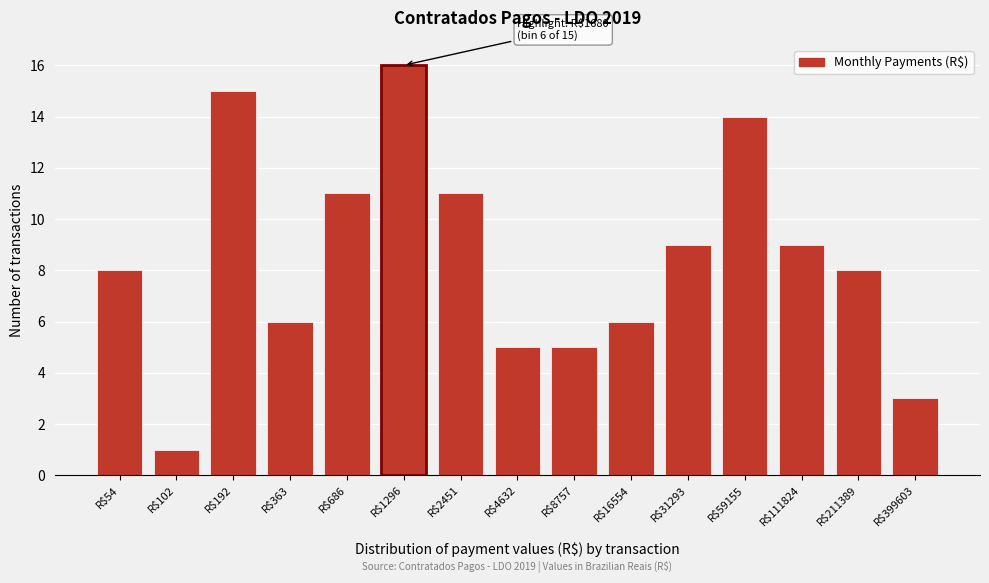

Reading left to right, what are all the values shown in this chart?

8	1	15	6	11	16	11	5	5	6	9	14	9	8	3